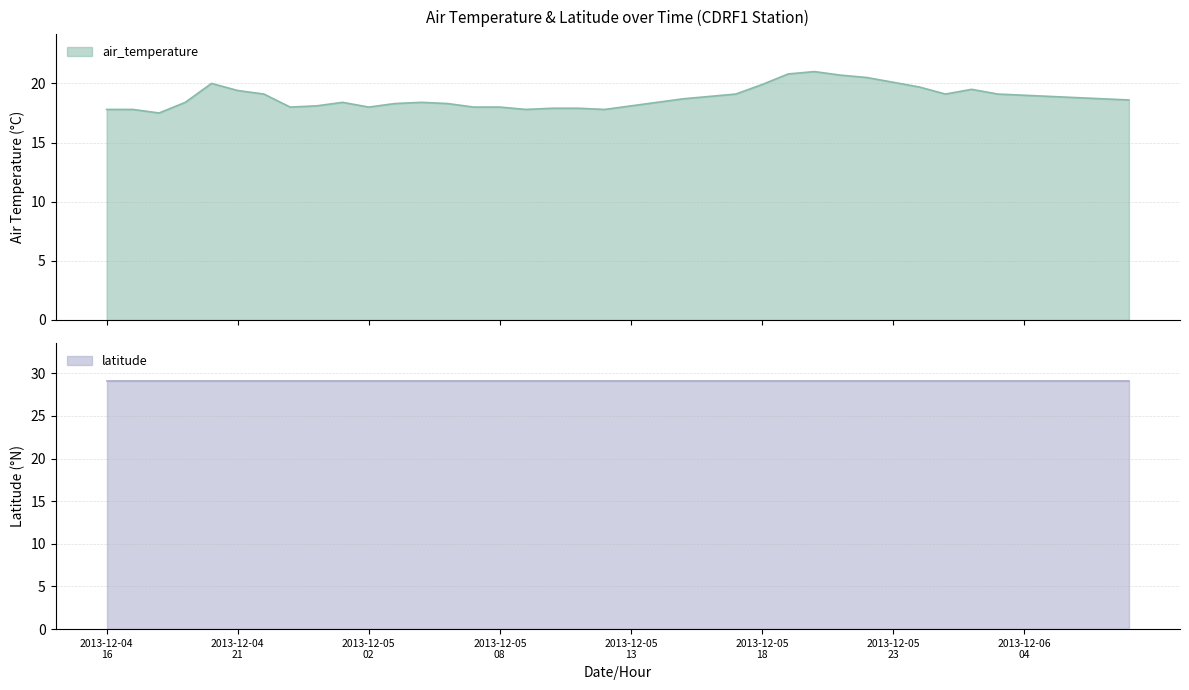

What is the value of the 35th point from the left?

19.1